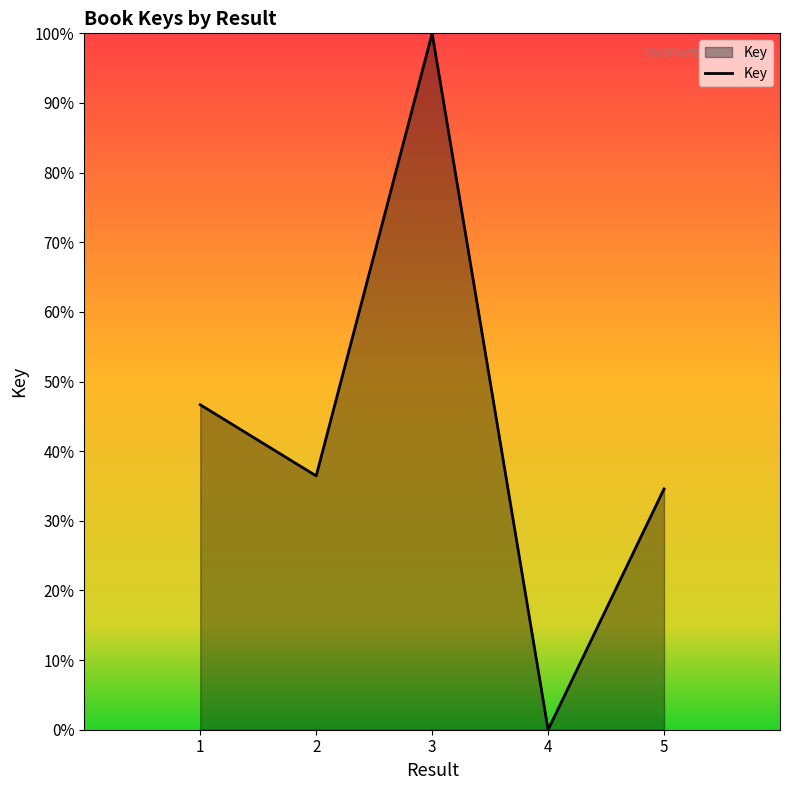

Which label corresponds to the largest value in the chart?

3